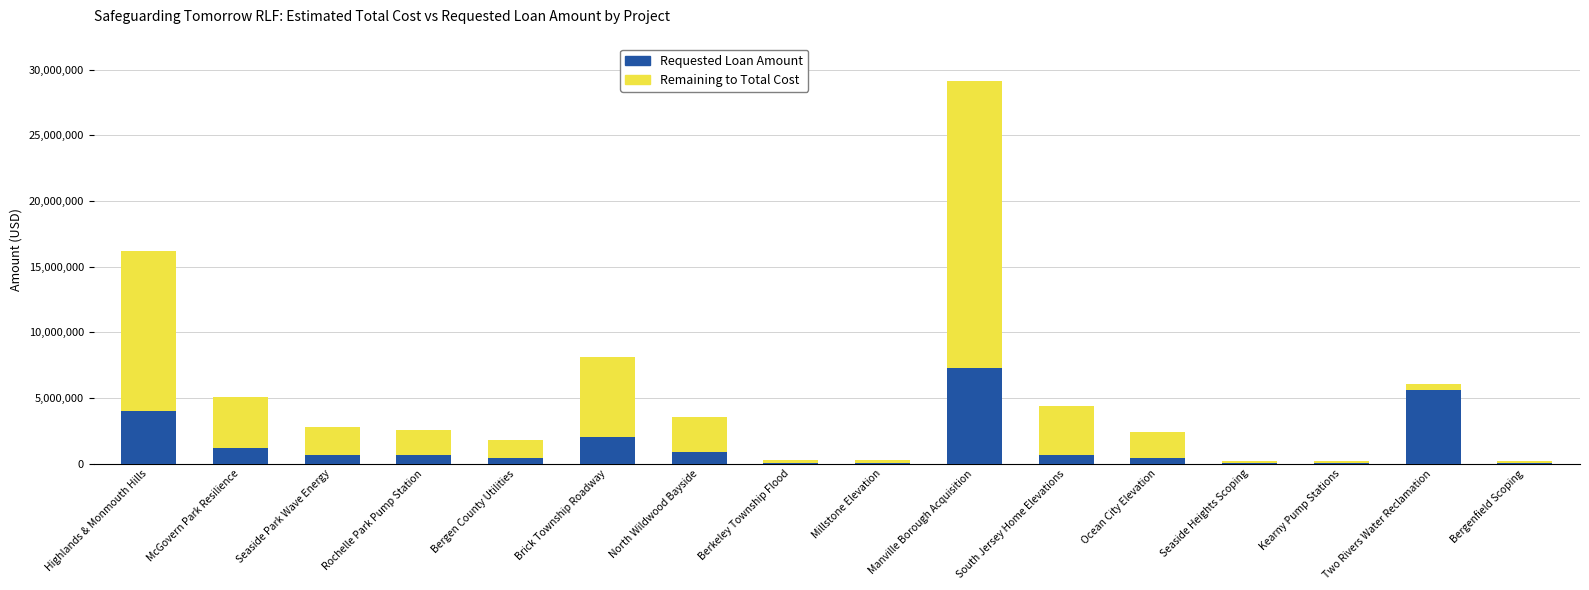

The value of Requested Loan Amount at Manville Borough Acquisition is 11608859.9. True or false?

False